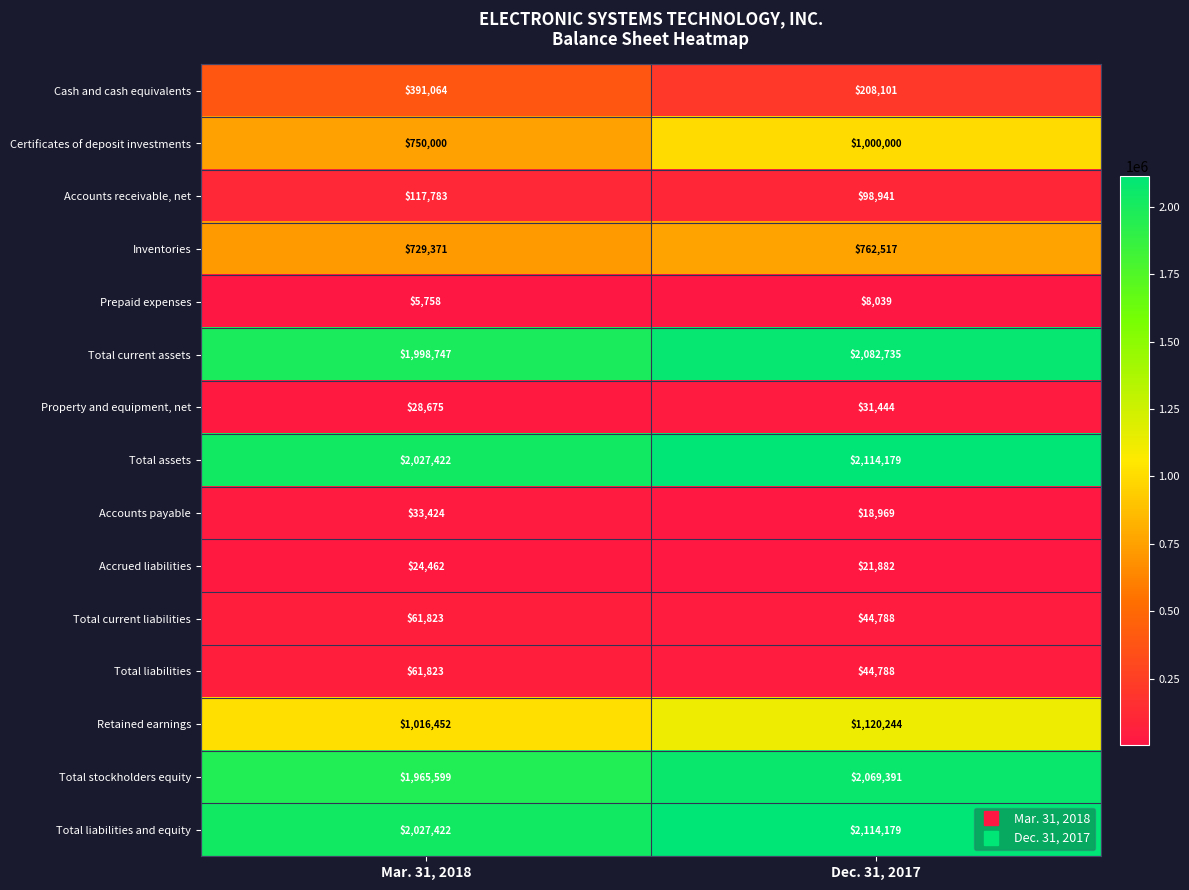

Reading right to left, transcribe all the data shown in this chart.

Cash and cash equivalents: Dec. 31, 2017=208101	Mar. 31, 2018=391064
Certificates of deposit investments: Dec. 31, 2017=1000000	Mar. 31, 2018=750000
Accounts receivable, net: Dec. 31, 2017=98941	Mar. 31, 2018=117783
Inventories: Dec. 31, 2017=762517	Mar. 31, 2018=729371
Prepaid expenses: Dec. 31, 2017=8039	Mar. 31, 2018=5758
Total current assets: Dec. 31, 2017=2082735	Mar. 31, 2018=1998747
Property and equipment, net: Dec. 31, 2017=31444	Mar. 31, 2018=28675
Total assets: Dec. 31, 2017=2114179	Mar. 31, 2018=2027422
Accounts payable: Dec. 31, 2017=18969	Mar. 31, 2018=33424
Accrued liabilities: Dec. 31, 2017=21882	Mar. 31, 2018=24462
Total current liabilities: Dec. 31, 2017=44788	Mar. 31, 2018=61823
Total liabilities: Dec. 31, 2017=44788	Mar. 31, 2018=61823
Retained earnings: Dec. 31, 2017=1120244	Mar. 31, 2018=1016452
Total stockholders equity: Dec. 31, 2017=2069391	Mar. 31, 2018=1965599
Total liabilities and equity: Dec. 31, 2017=2114179	Mar. 31, 2018=2027422